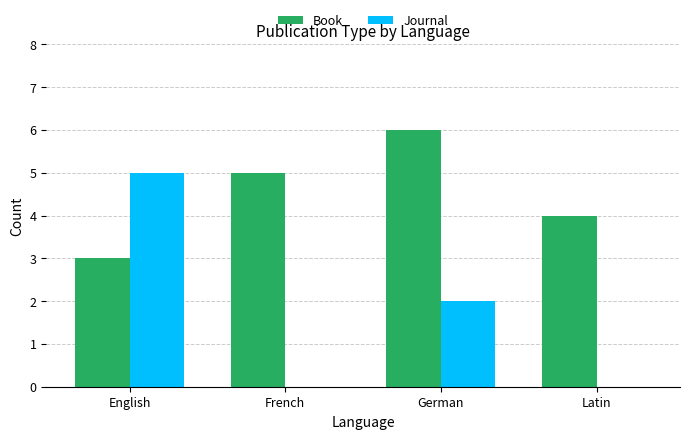

How many groups of bars are there?

4